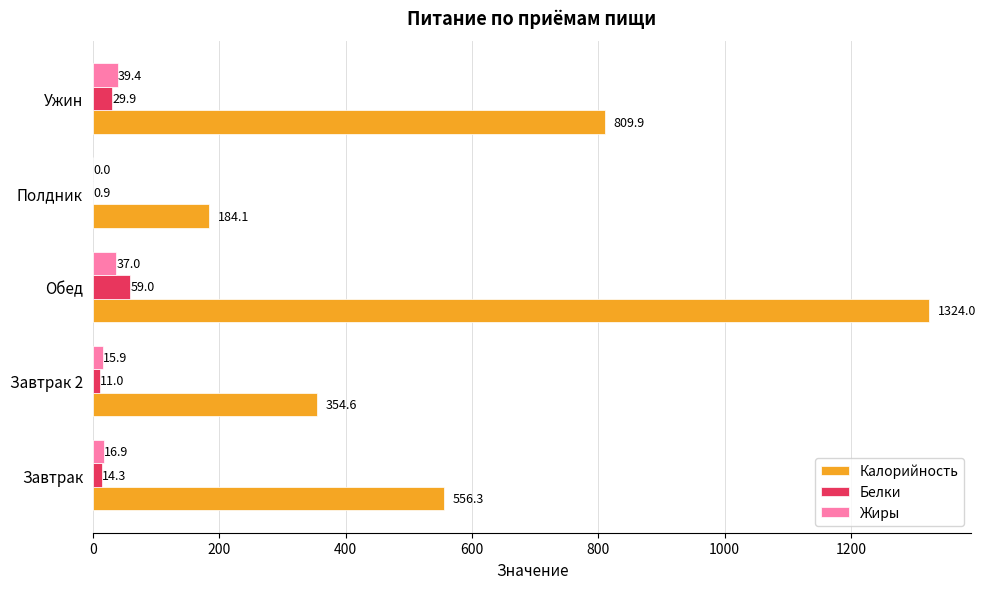

The value of Калорийность at Полдник is 184.1. True or false?

True